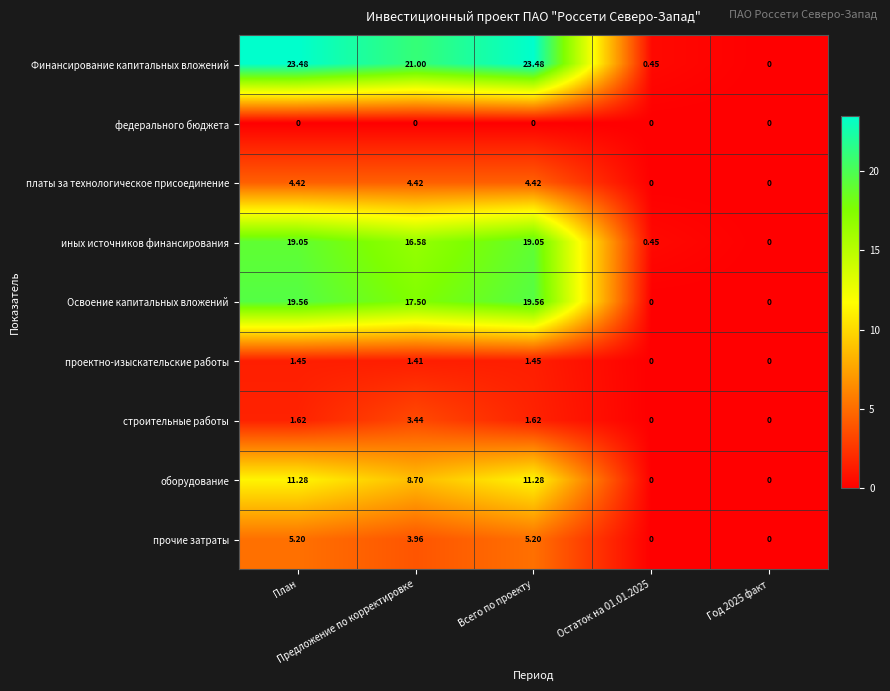

List the series in order of their peak value, highest first.

Финансирование капитальных вложений, Освоение капитальных вложений, иных источников финансирования, оборудование, прочие затраты, платы за технологическое присоединение, строительные работы, проектно-изыскательские работы, федерального бюджета